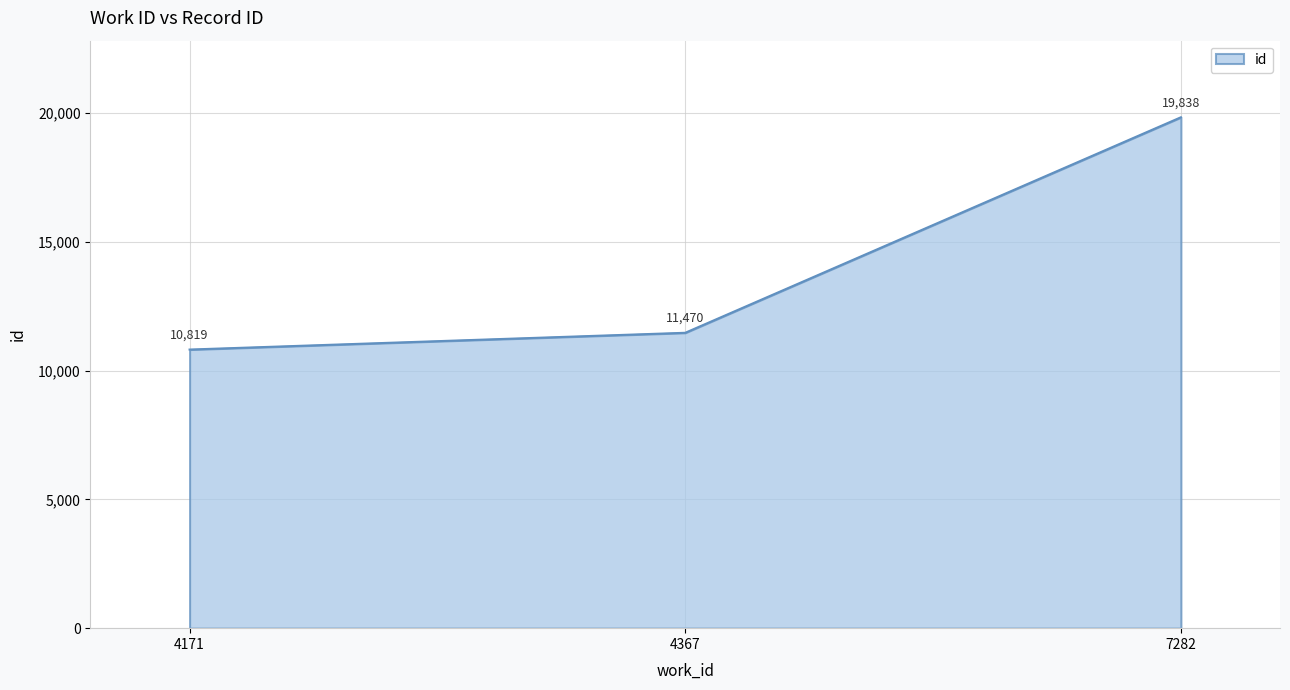

The chart shows a value of 18690 at 4171. True or false?

False